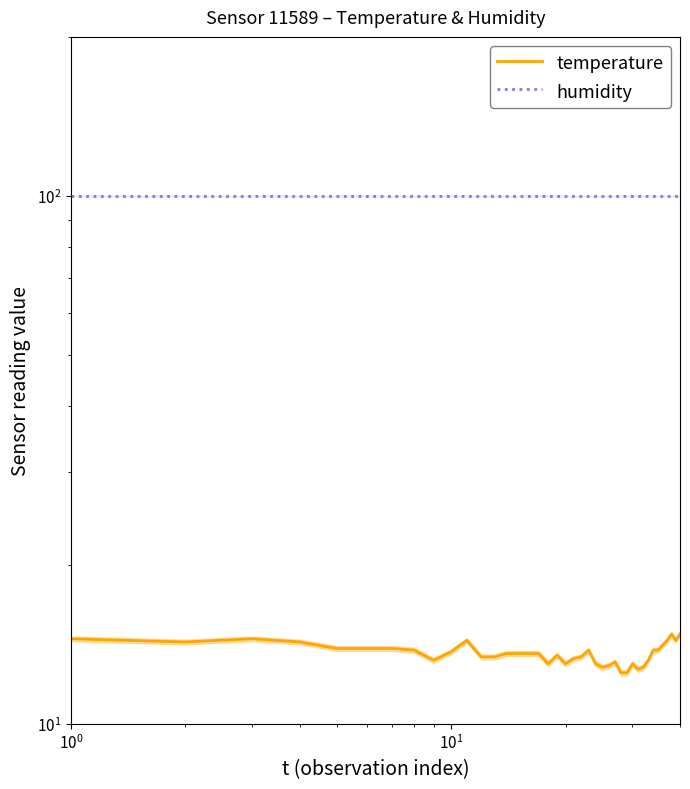

What are all the series names shown in the legend?

temperature, humidity